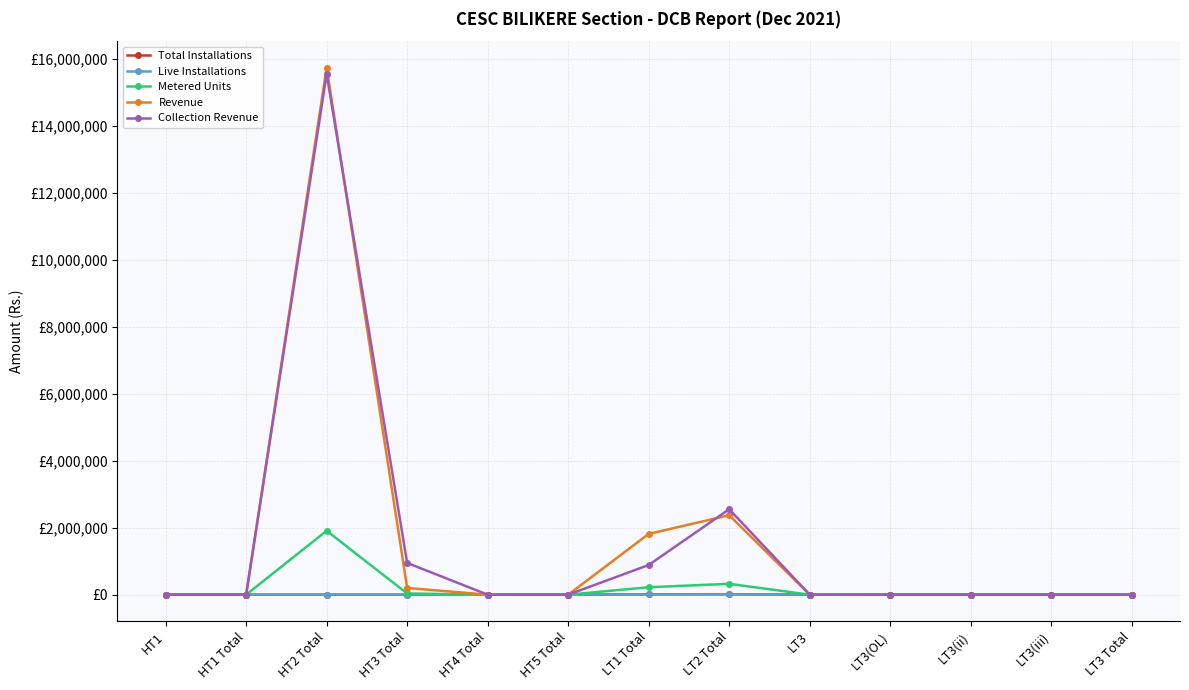

Reading left to right, extract all data points from this chart.

Total Installations: HT1=0.0	HT1 Total=0.0	HT2 Total=11.0	HT3 Total=4.0	HT4 Total=0.0	HT5 Total=0.0	LT1 Total=12205.0	LT2 Total=14060.0	LT3=1.0	LT3(OL)=0.0	LT3(ii)=0.0	LT3(iii)=0.0	LT3 Total=0.0
Live Installations: HT1=0.0	HT1 Total=0.0	HT2 Total=9.0	HT3 Total=4.0	HT4 Total=0.0	HT5 Total=0.0	LT1 Total=11707.0	LT2 Total=13204.0	LT3=1.0	LT3(OL)=0.0	LT3(ii)=0.0	LT3(iii)=0.0	LT3 Total=0.0
Metered Units: HT1=0.0	HT1 Total=0.0	HT2 Total=1909422.0	HT3 Total=36173.0	HT4 Total=0.0	HT5 Total=0.0	LT1 Total=222253.0	LT2 Total=325166.0	LT3=216.0	LT3(OL)=0.0	LT3(ii)=0.0	LT3(iii)=0.0	LT3 Total=0.0
Revenue: HT1=0.0	HT1 Total=0.0	HT2 Total=15747751.3	HT3 Total=200921.8	HT4 Total=0.0	HT5 Total=0.0	LT1 Total=1816087.2	LT2 Total=2373485.5	LT3=2586.6	LT3(OL)=0.0	LT3(ii)=0.0	LT3(iii)=0.0	LT3 Total=0.0
Collection Revenue: HT1=0.0	HT1 Total=0.0	HT2 Total=15557125.6	HT3 Total=948974.6	HT4 Total=0.0	HT5 Total=0.0	LT1 Total=886916.4	LT2 Total=2552765.2	LT3=2586.3	LT3(OL)=0.0	LT3(ii)=0.0	LT3(iii)=0.0	LT3 Total=0.0